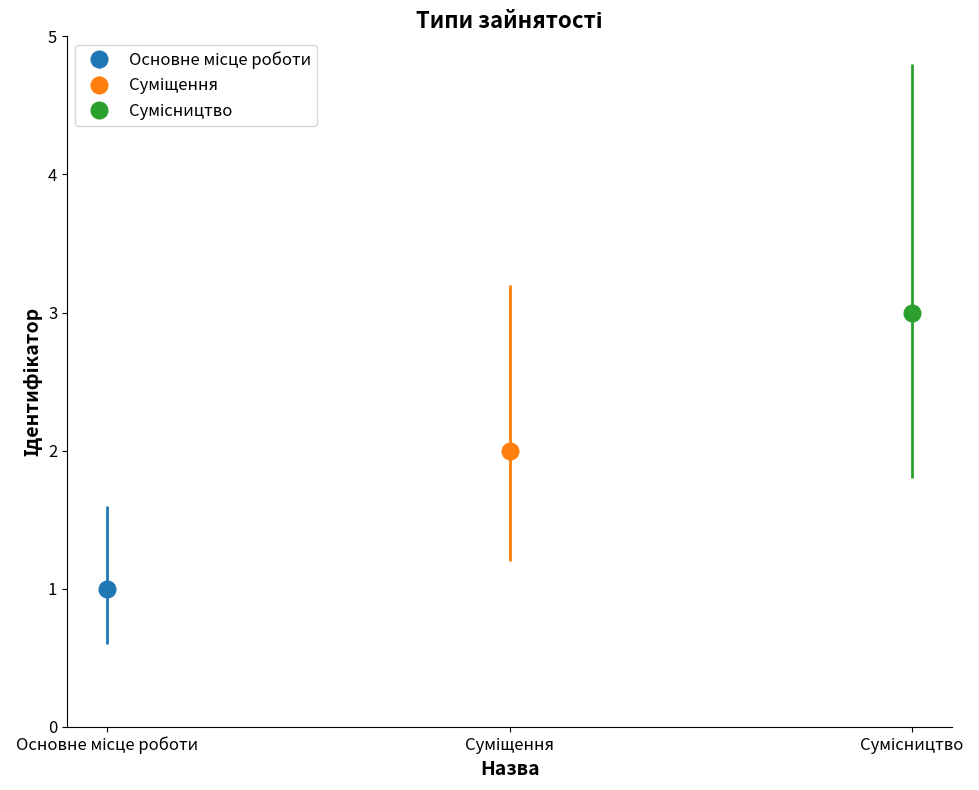

Which has a higher value, Сумісництво or Основне місце роботи?

Сумісництво